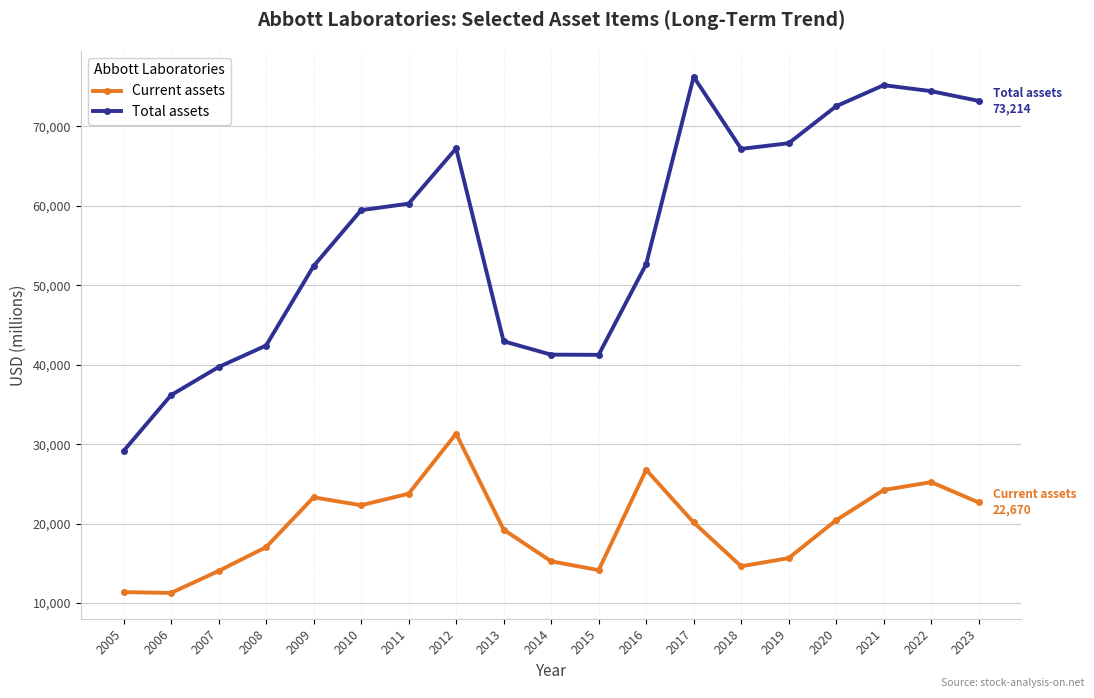

The Total assets series shows 105724 at 2020. True or false?

False